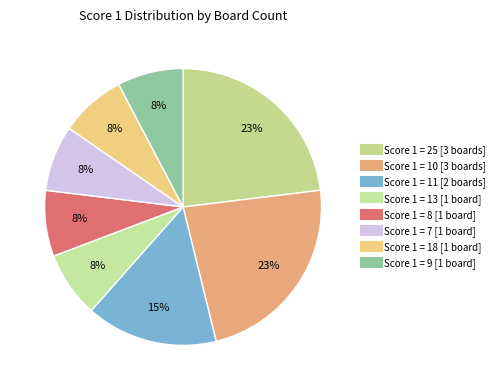

How many slices are in this pie chart?

8